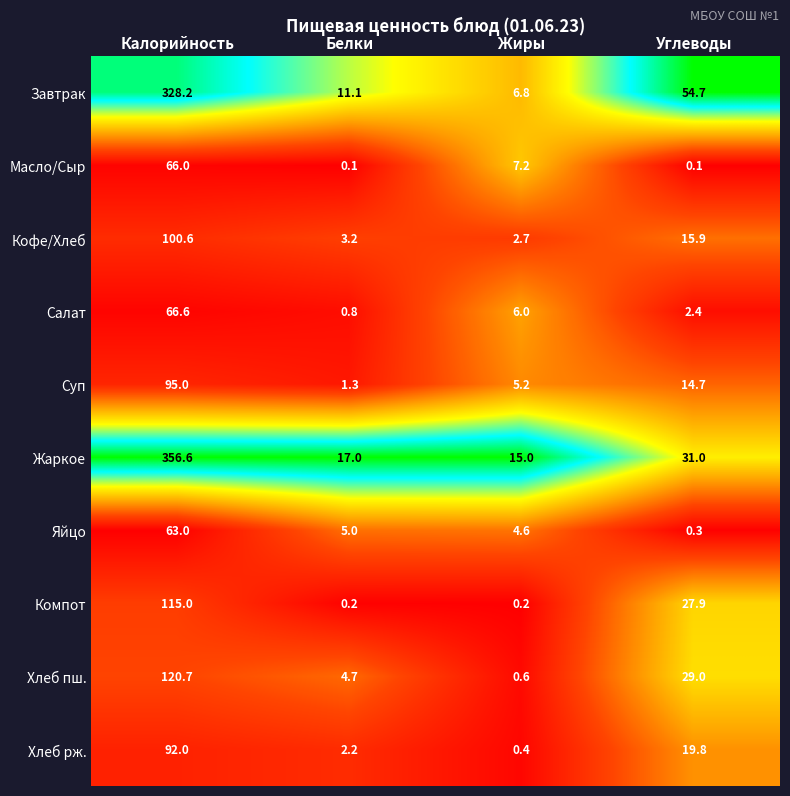

What is the spread (max minus min) of values at Белки?

16.9